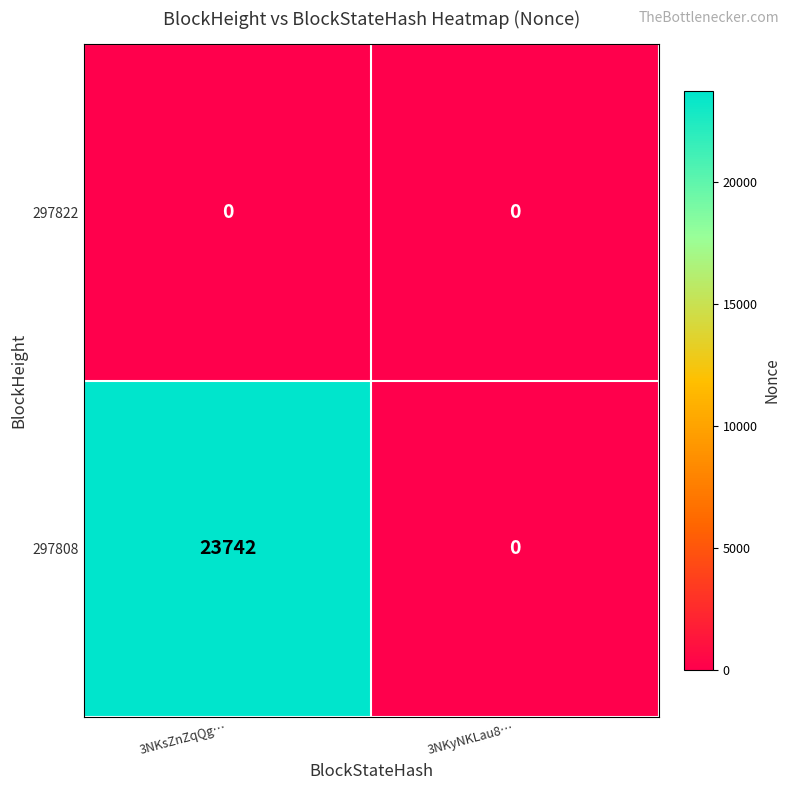

How many distinct data groups are displayed?

2